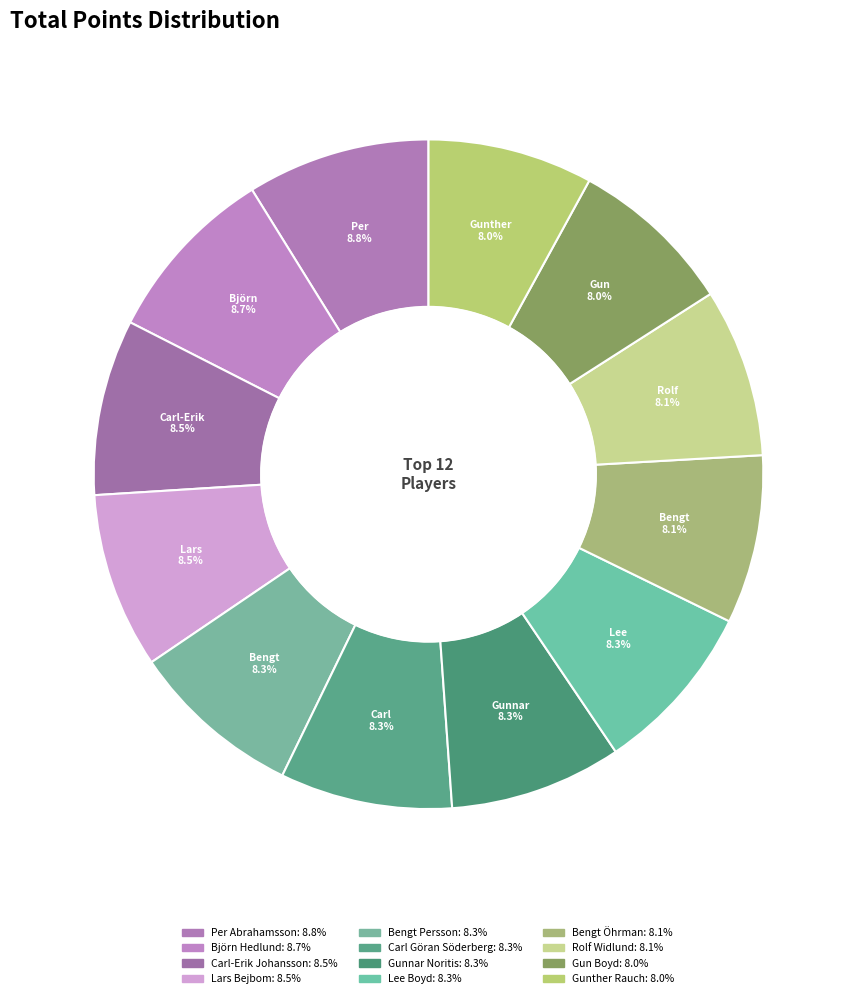

To the nearest percent, what is the average slice percentage?

8%